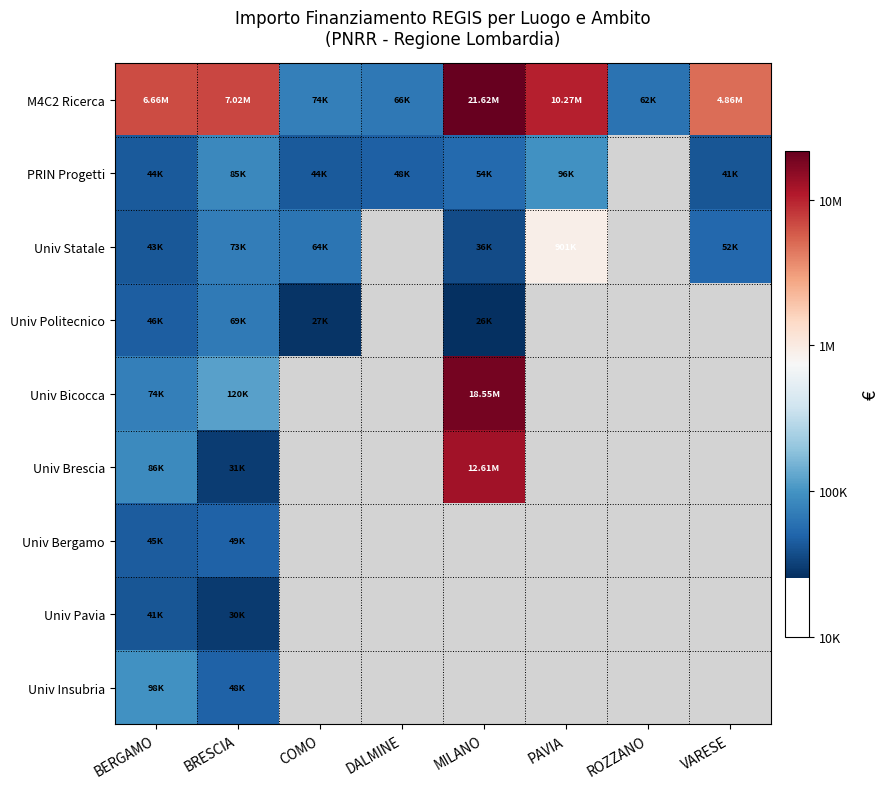

Between COMO and PAVIA, which is larger?

PAVIA